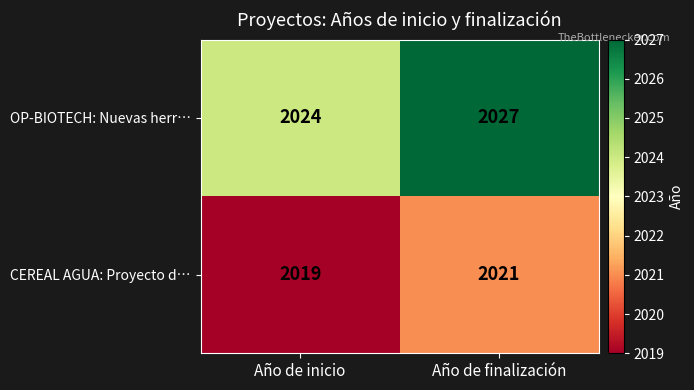

At which label is OP-BIOTECH: Nuevas herr… closest to 2025?

Año de inicio